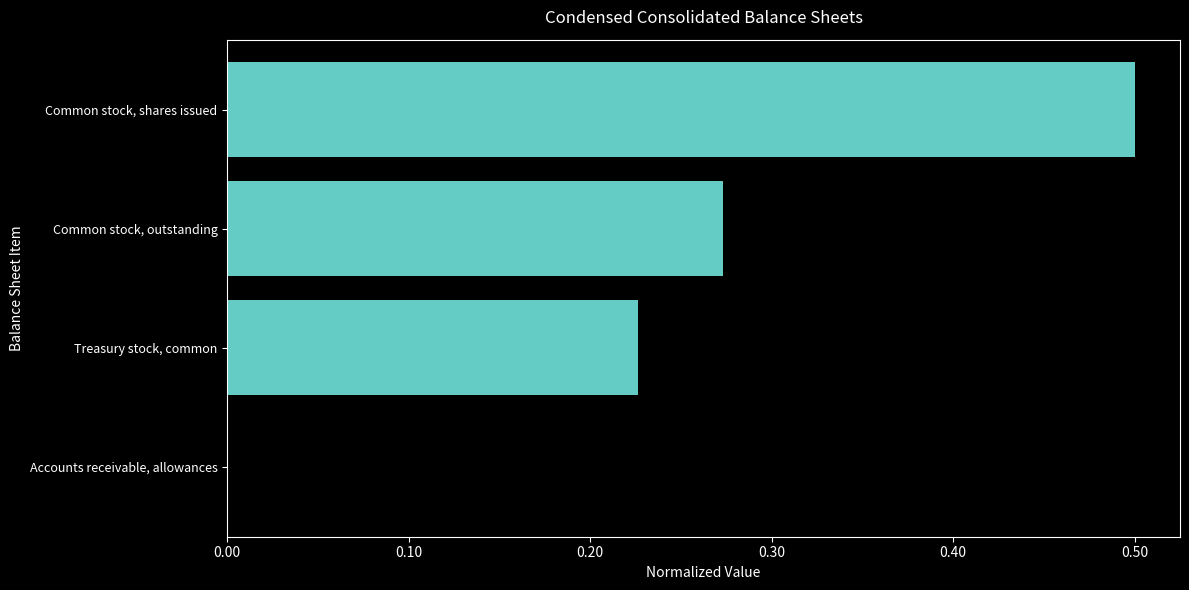

Which label corresponds to the largest value in the chart?

Common stock, shares issued